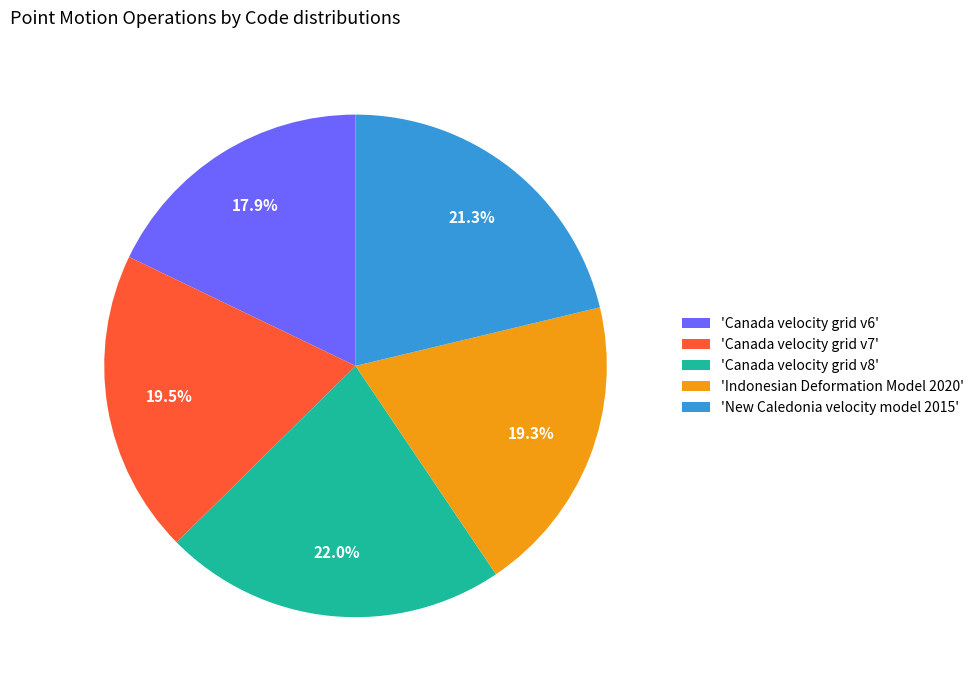

What is the largest slice in the pie chart?

'Canada velocity grid v8'